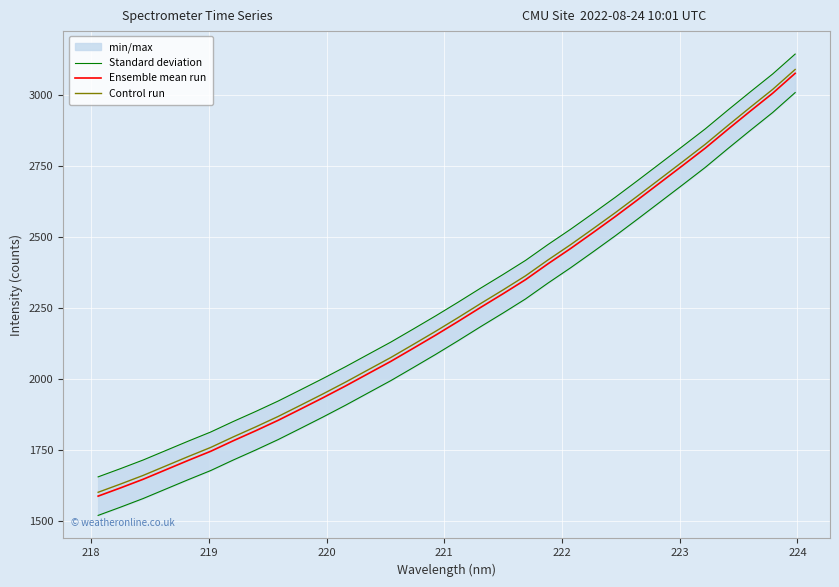

What is the maximum value for Control run?

3090.6